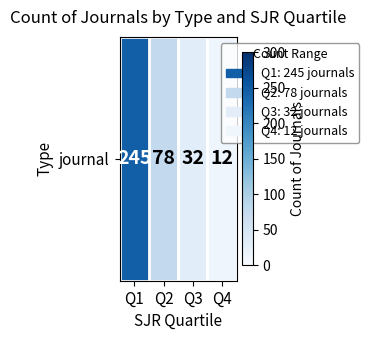

Is it true that the value at Q2 is 78?

True